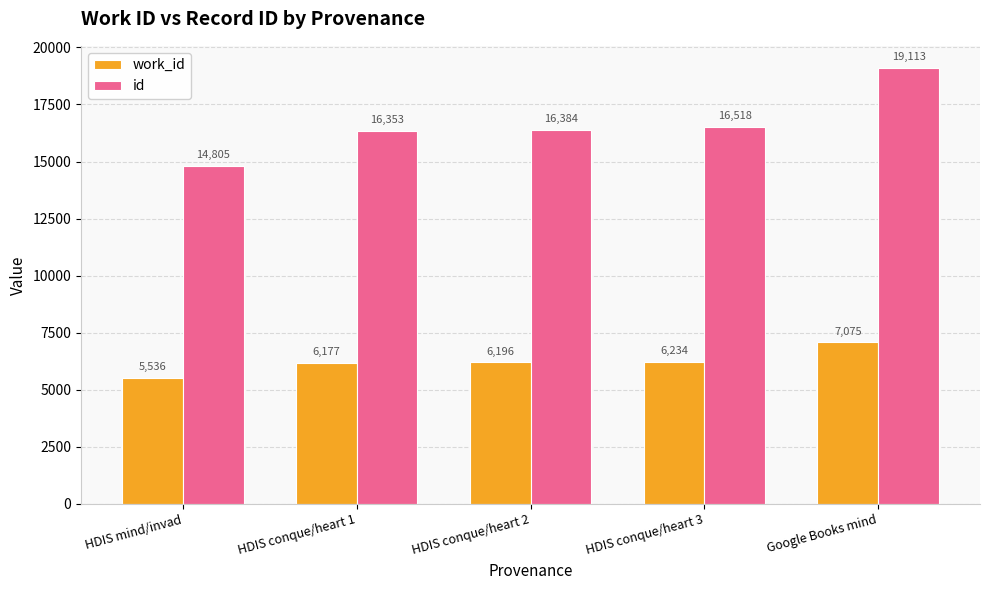

What is the minimum value for id?

14805